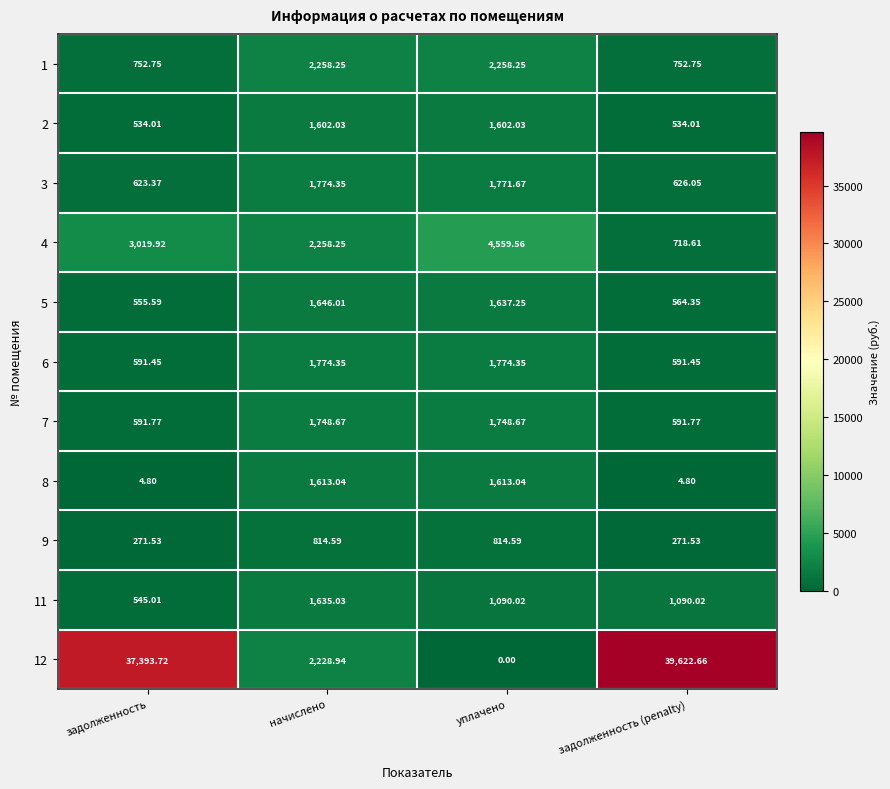

How many series are shown in this chart?

11